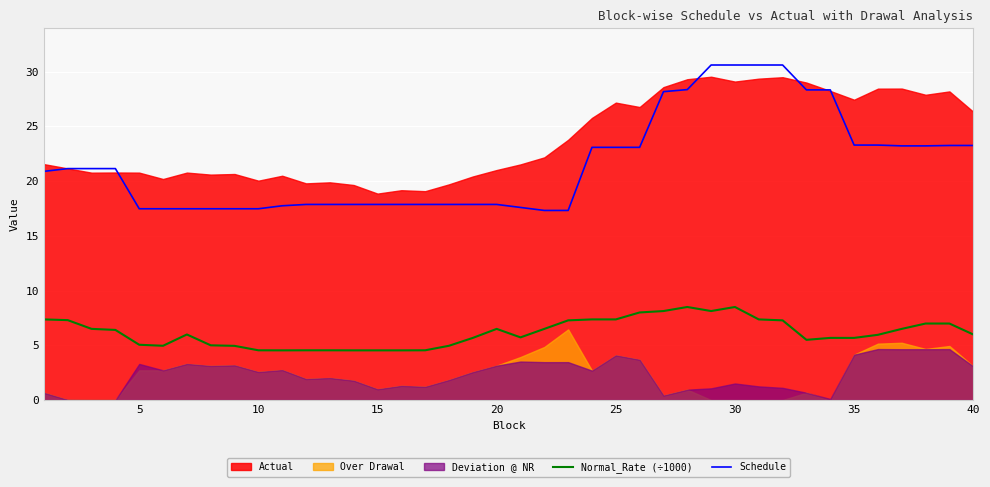

True or false: Schedule and Normal_Rate (÷1000) cross at least once.

False